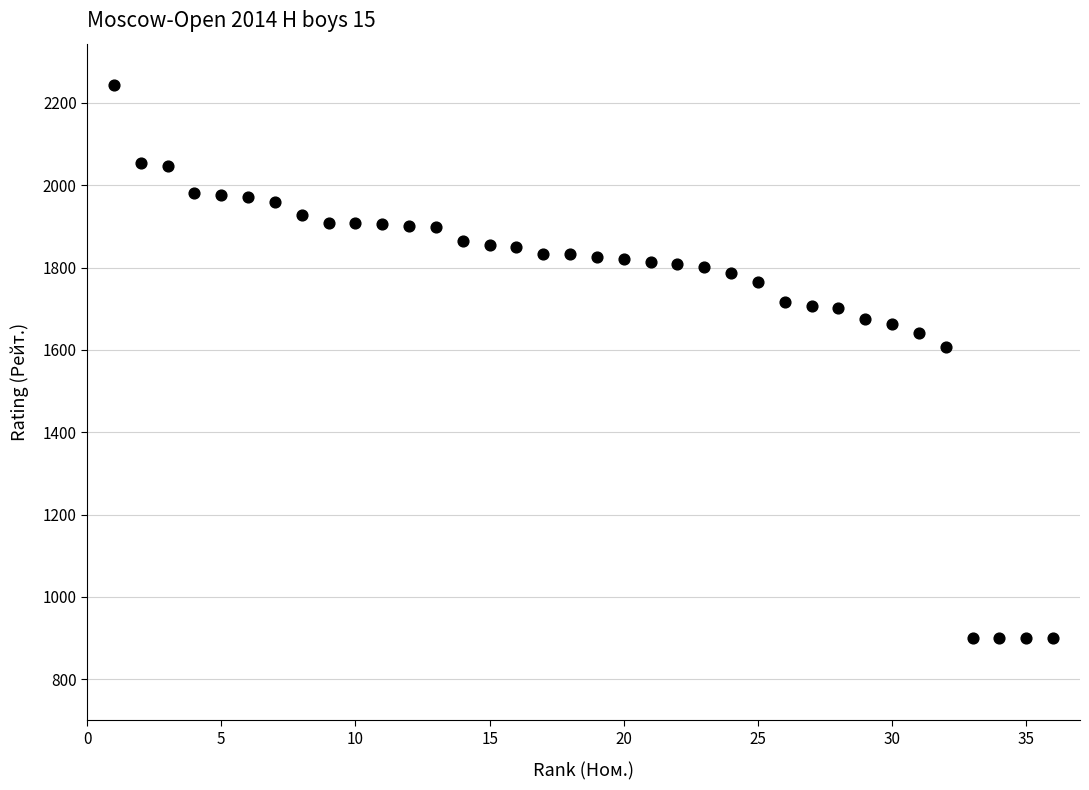

What is the range of Y values (max minus min)?

1344